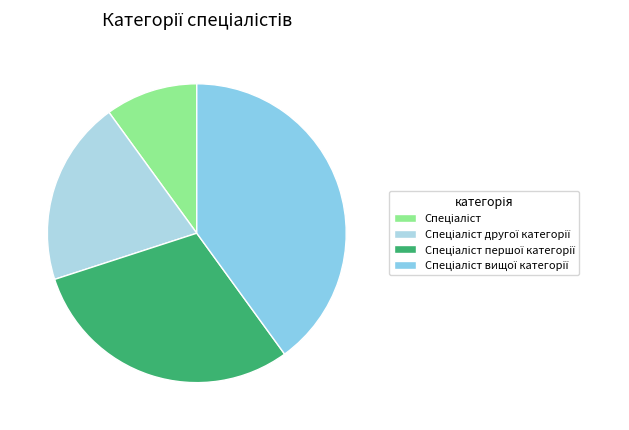

Rank the categories by value from highest to lowest.

Спеціаліст вищої категорії, Спеціаліст першої категорії, Спеціаліст другої категорії, Спеціаліст